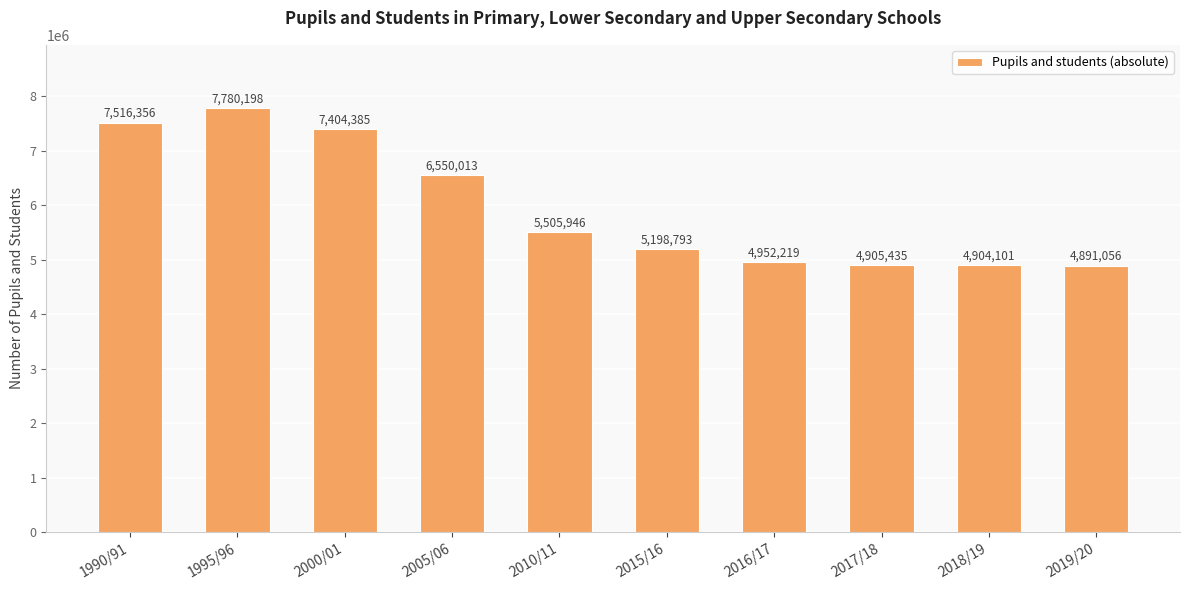

What is the greatest value displayed?

7780198